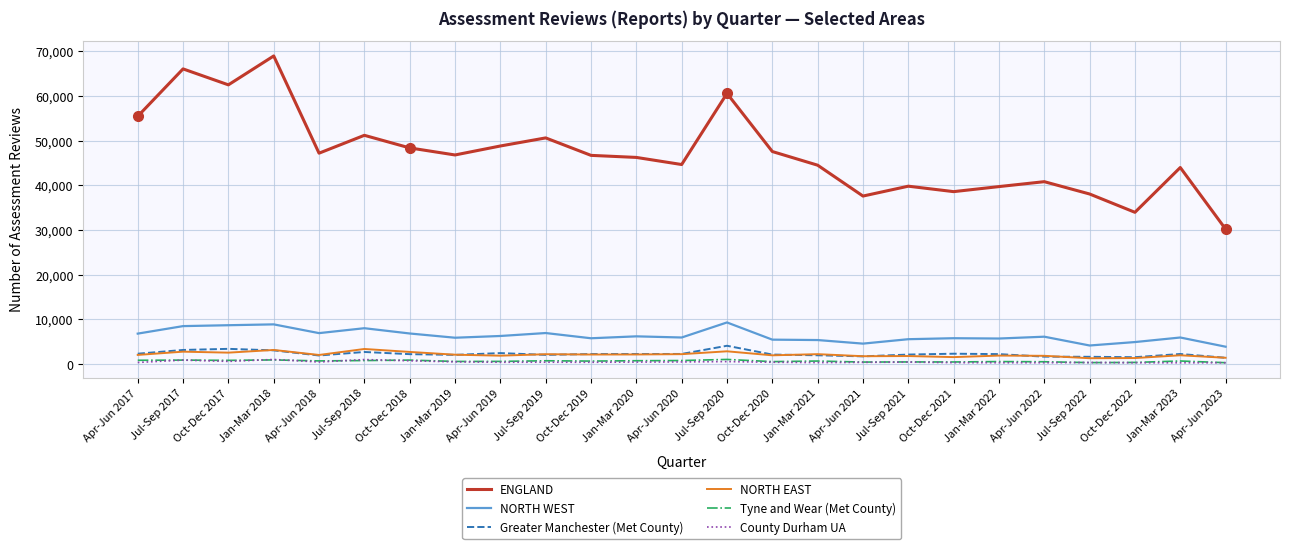

What is the sum of all Greater Manchester (Met County) values?

57020